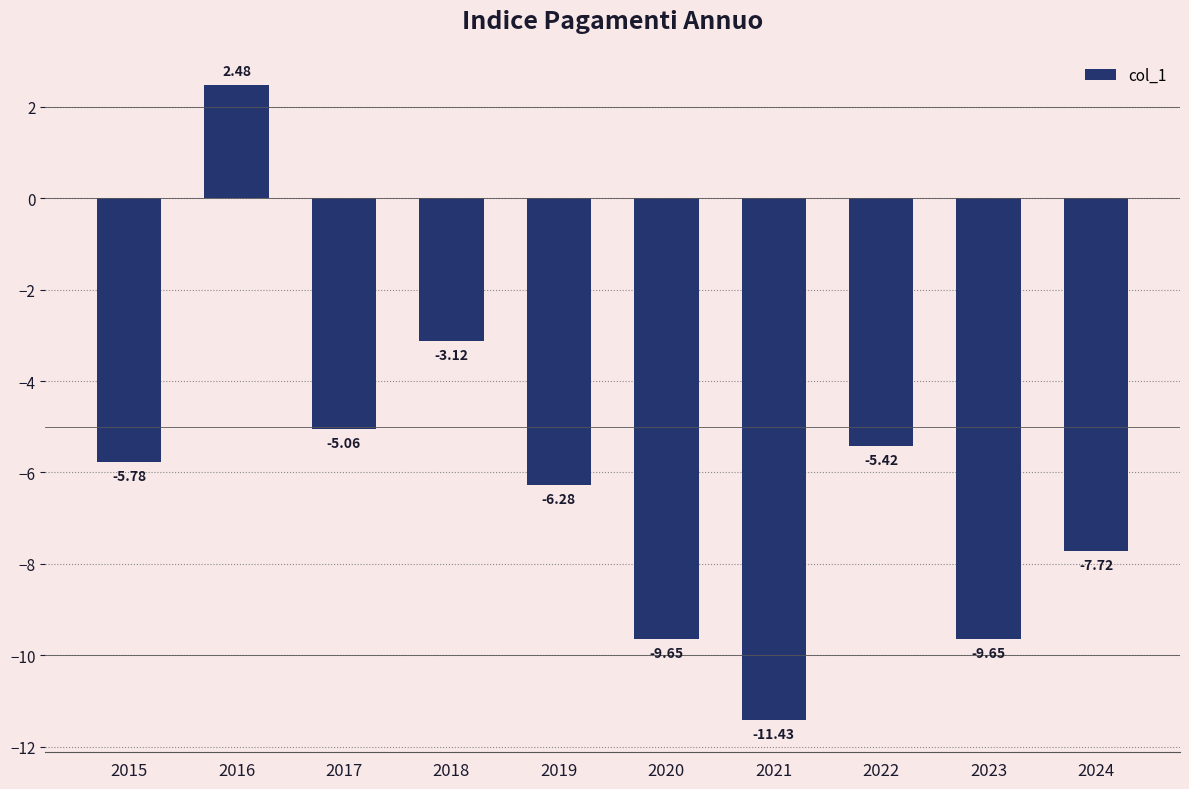

At which category does the chart reach its minimum across all series?

2021